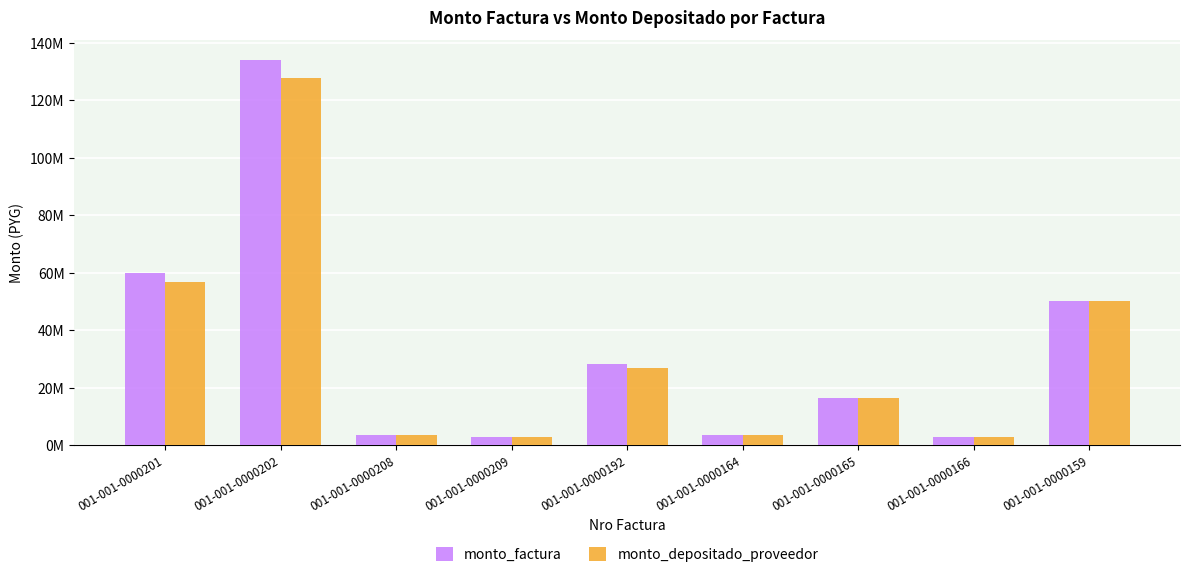

What are all the series names shown in the legend?

monto_factura, monto_depositado_proveedor